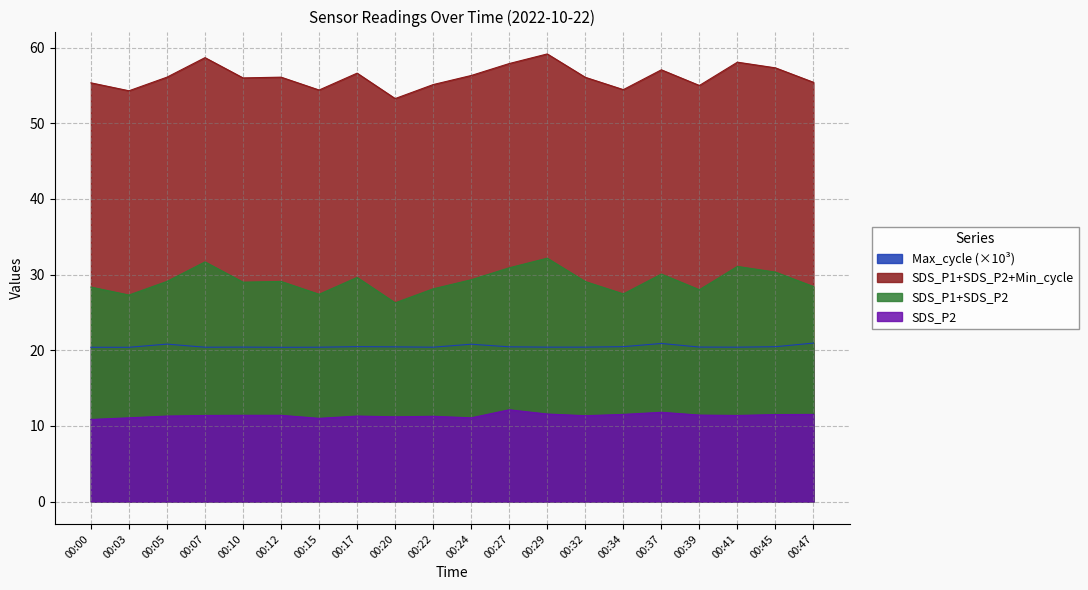

Read the Max_cycle value at 00:07.

20.4